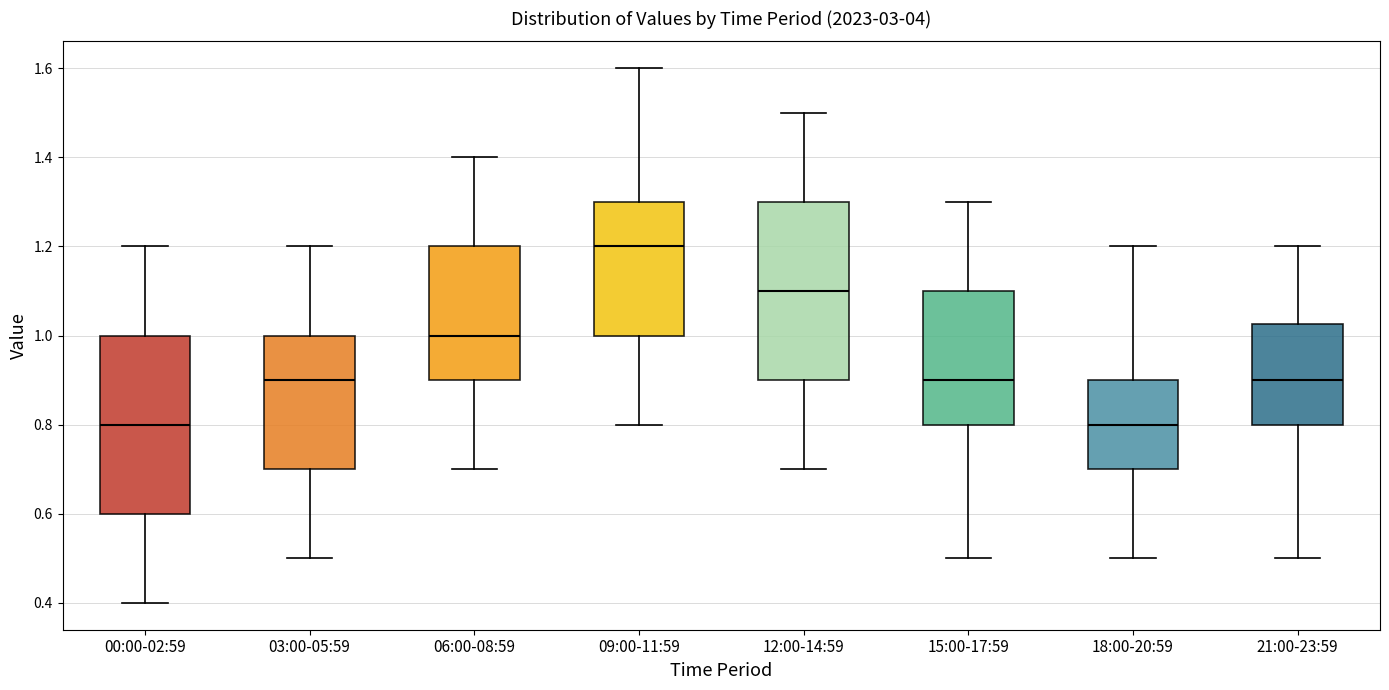

Reading left to right, read every box against the y-axis: the position of its median line, the range the box covers, and the ends of its whiskers. The values are not printed on the chart, so give them approximately, as read against the axis.

00:00-02:59: median 0.80, box 0.60 to 1.00, whiskers 0.40 to 1.20
03:00-05:59: median 0.90, box 0.70 to 1.00, whiskers 0.50 to 1.20
06:00-08:59: median 1.00, box 0.90 to 1.20, whiskers 0.70 to 1.40
09:00-11:59: median 1.20, box 1.00 to 1.30, whiskers 0.80 to 1.60
12:00-14:59: median 1.10, box 0.90 to 1.30, whiskers 0.70 to 1.50
15:00-17:59: median 0.90, box 0.80 to 1.10, whiskers 0.50 to 1.30
18:00-20:59: median 0.80, box 0.70 to 0.90, whiskers 0.50 to 1.20
21:00-23:59: median 0.90, box 0.80 to 1.02, whiskers 0.50 to 1.20